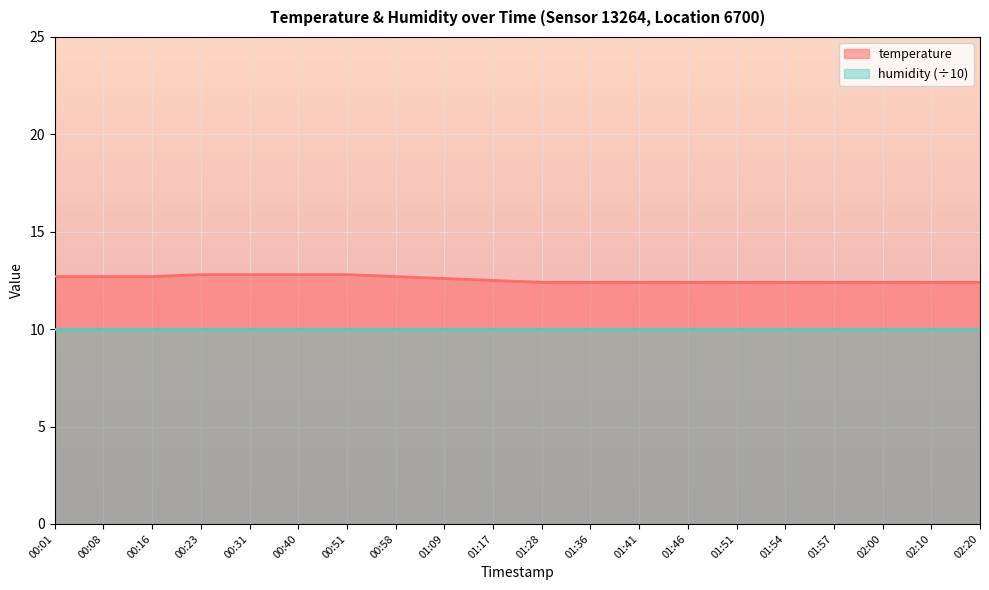

Rank the categories by value from highest to lowest.

00:23, 00:31, 00:40, 00:51, 00:01, 00:08, 00:16, 00:58, 01:09, 01:17, 01:28, 01:36, 01:41, 01:46, 01:51, 01:54, 01:57, 02:00, 02:10, 02:20